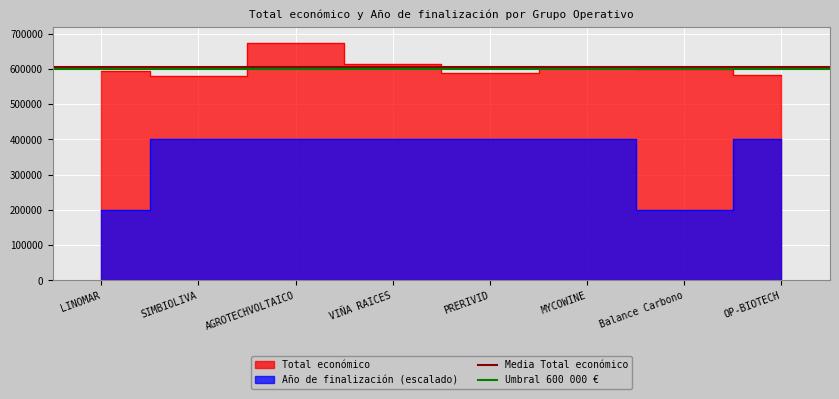

How many lines are shown in the chart?

2